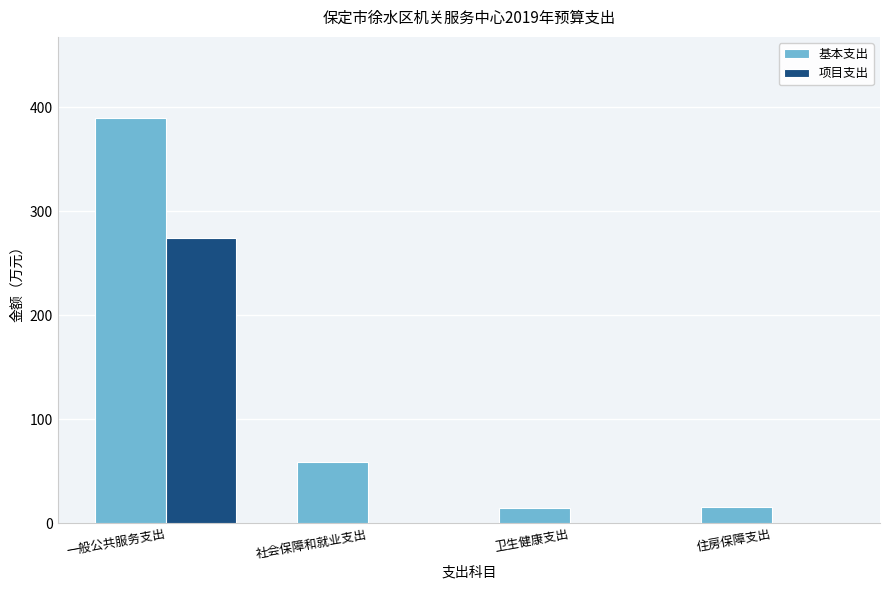

Which category has the highest value across all series?

一般公共服务支出